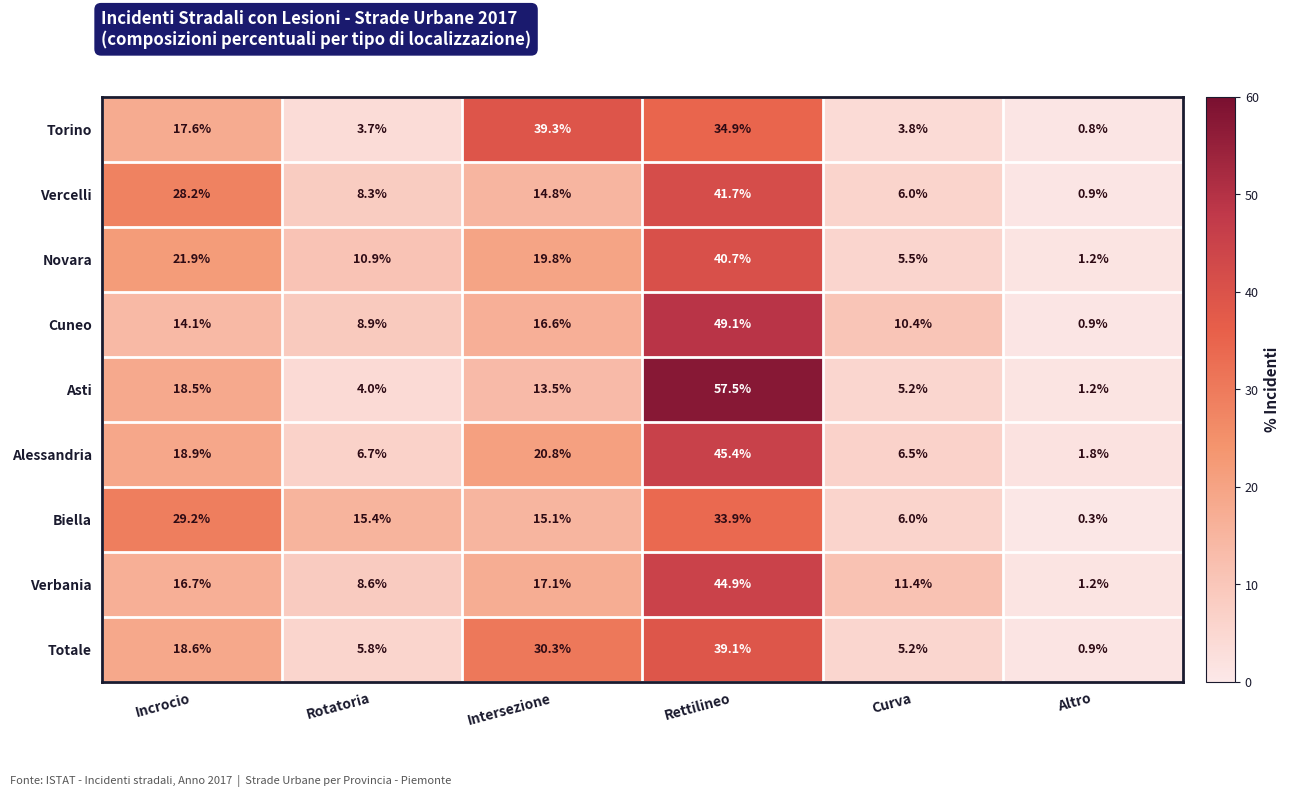

What is the maximum value shown in the chart?

57.5